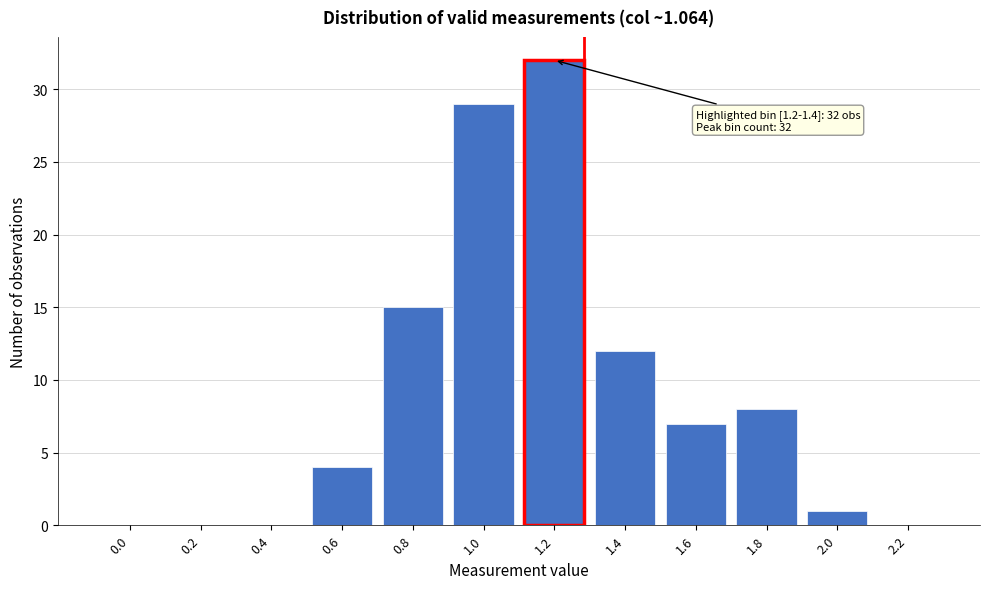

What is the change in value from 0.8 to 1.0?

+14